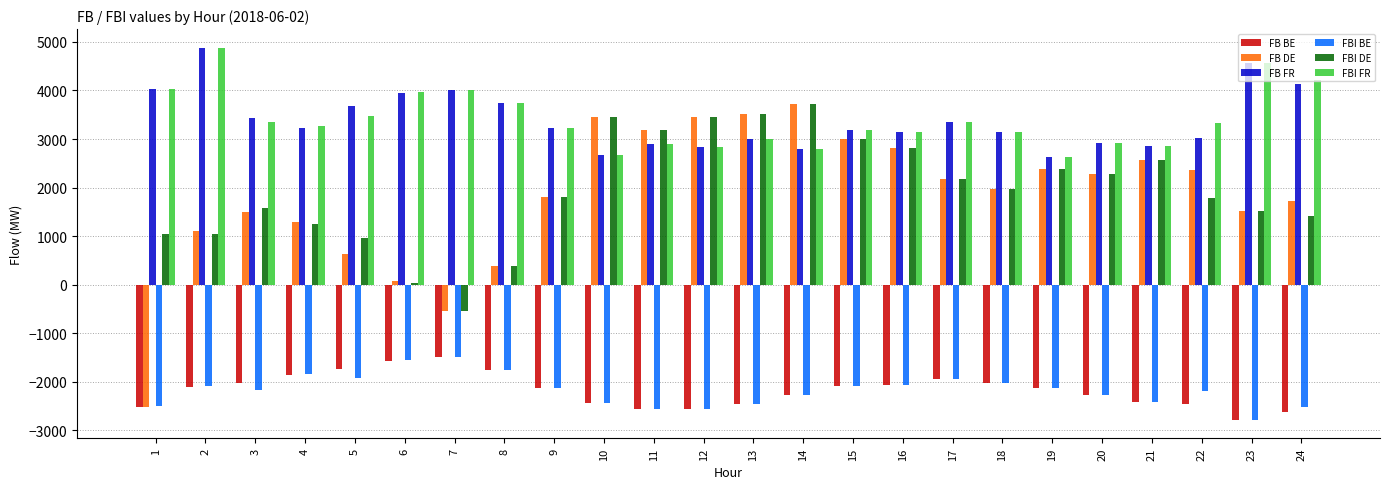

Is the value of FBI FR at 7 greater than the value of FBI BE at 10?

Yes